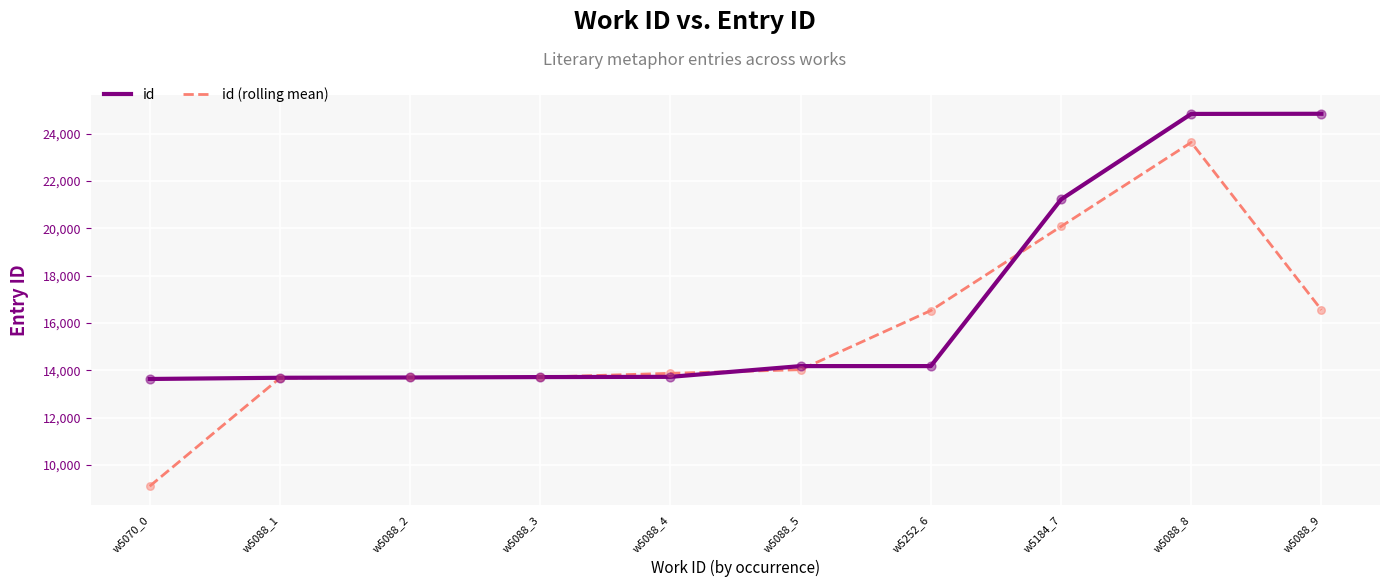

At which category is the sum across all series the highest?

w5088_8